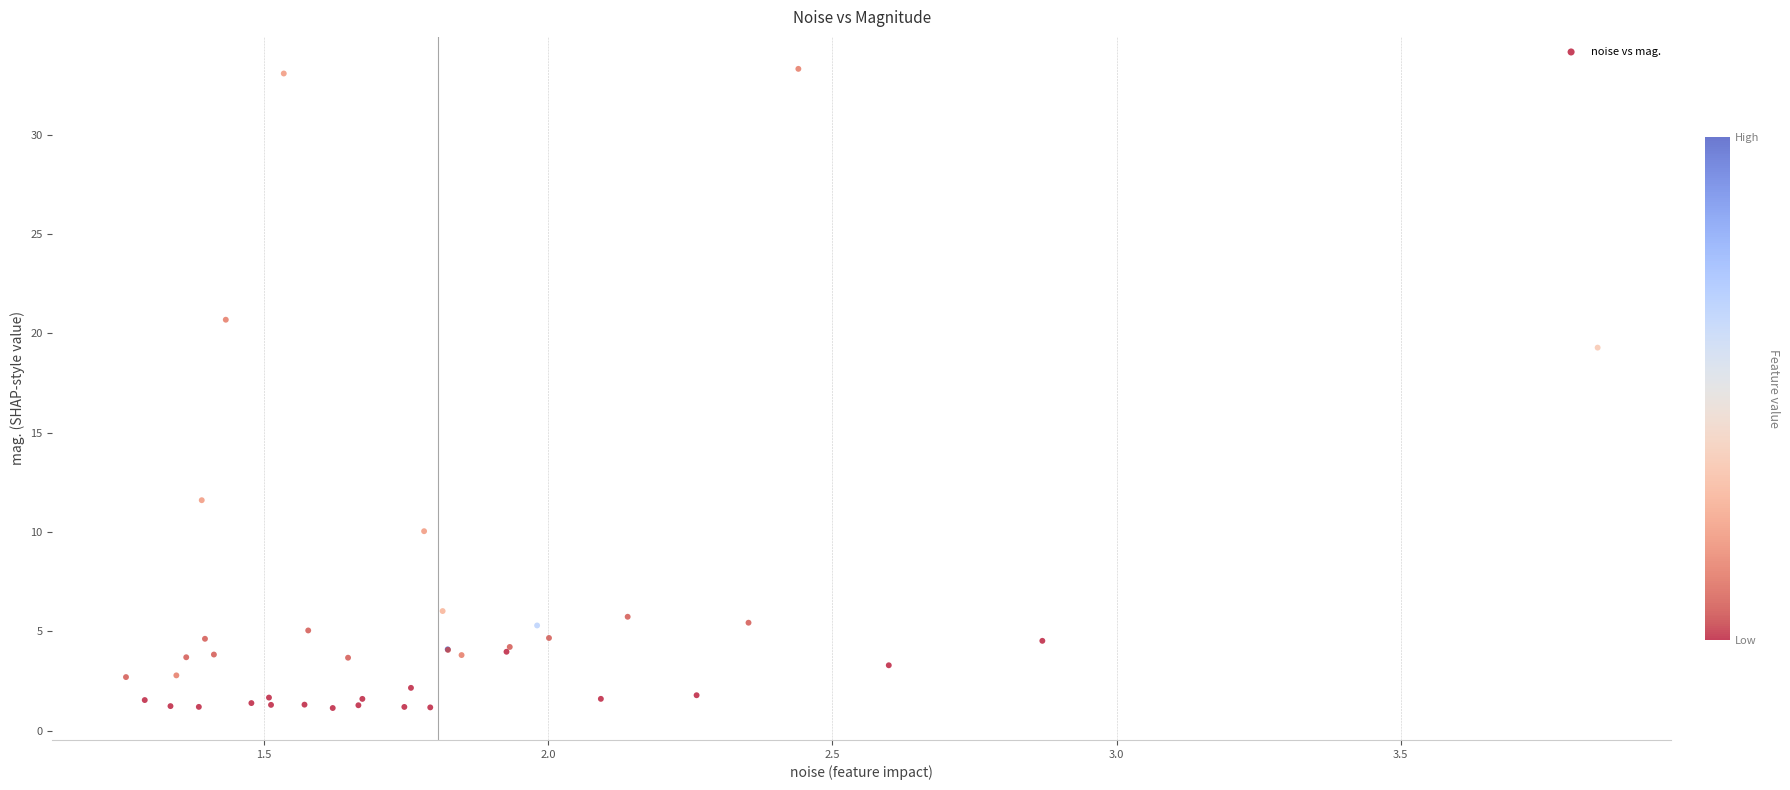

What Y value in the scatter plot is closest to 17?

19.3